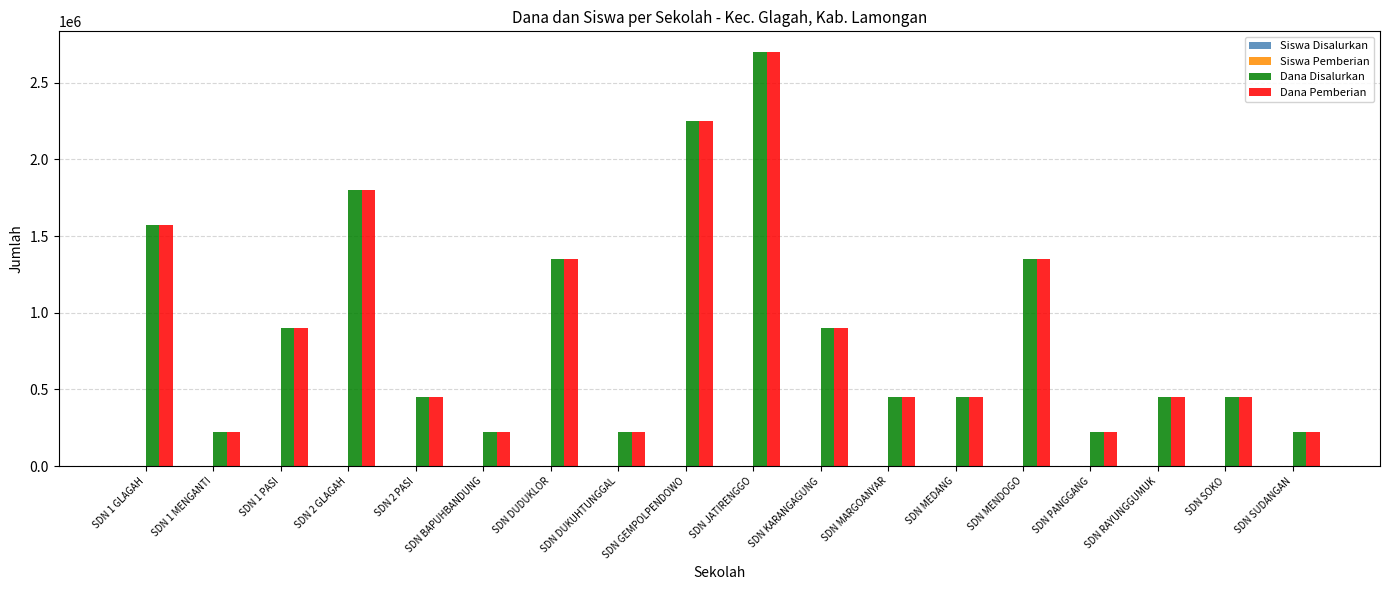

Count the number of data series in this chart.

4